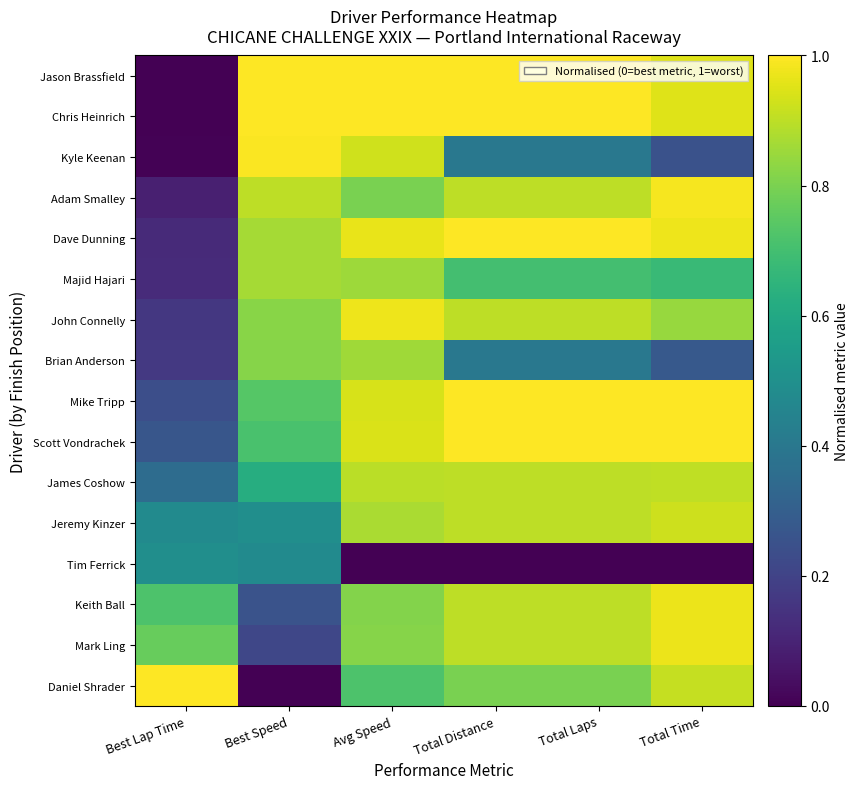

Rank the series by their maximum value, from highest to lowest.

Jason Brassfield, Chris Heinrich, Dave Dunning, Mike Tripp, Scott Vondrachek, Daniel Shrader, Kyle Keenan, Adam Smalley, John Connelly, Keith Ball, Mark Ling, Jeremy Kinzer, James Coshow, Majid Hajari, Brian Anderson, Tim Ferrick